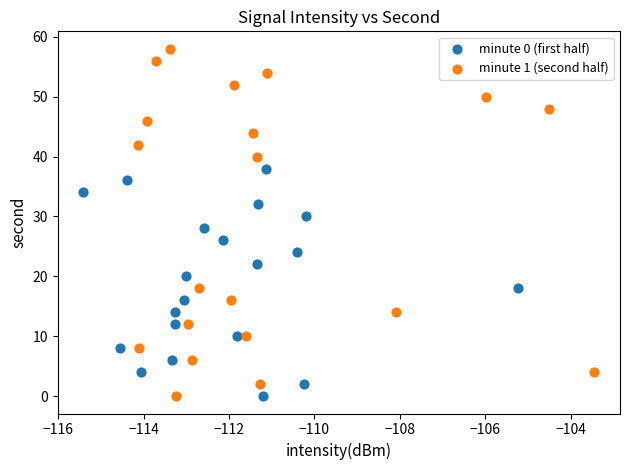

Which series reaches the maximum Y coordinate?

minute 1 (second half)